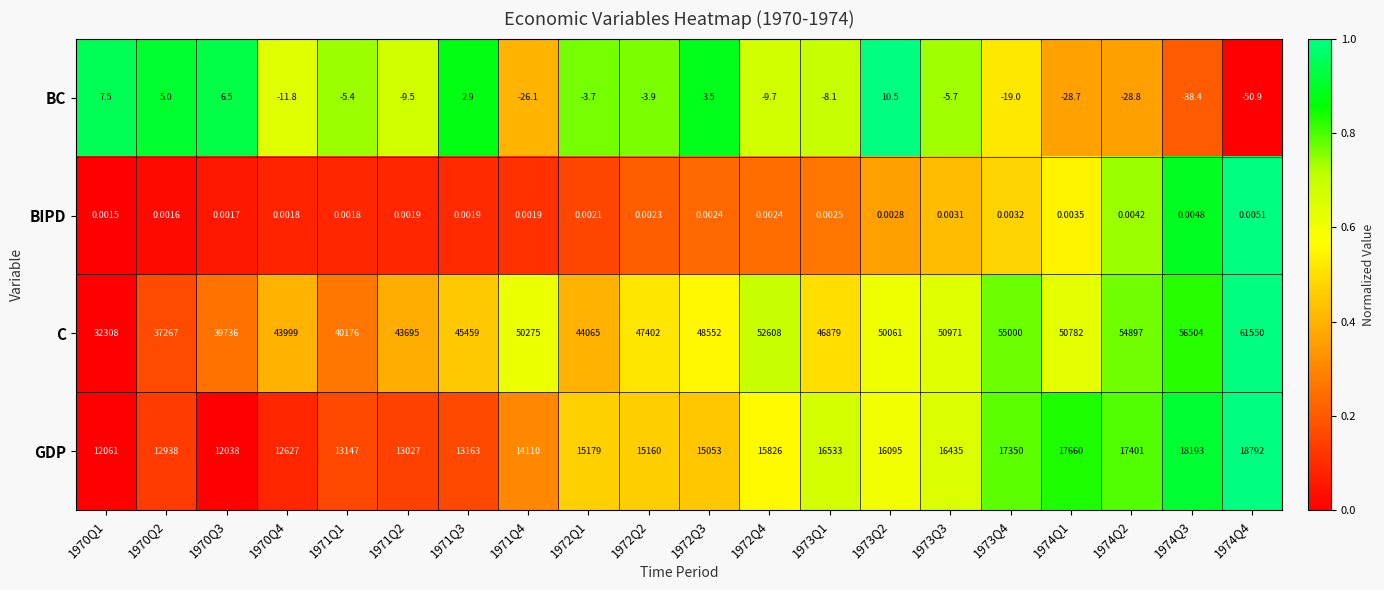

Which series has the widest spread of values?

C